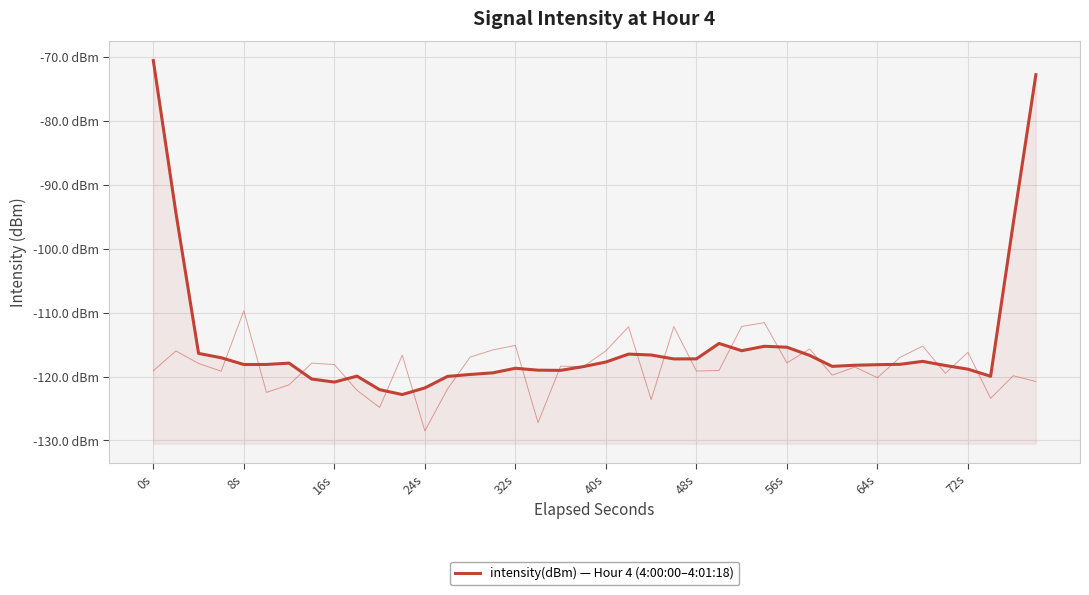

Reading left to right, what are all the values shown in this chart?

-70.6	-94.4	-116.4	-117.1	-118.1	-118.1	-117.9	-120.4	-120.9	-119.9	-122.1	-122.8	-121.8	-120.0	-119.7	-119.4	-118.7	-119.0	-119.0	-118.5	-117.7	-116.5	-116.6	-117.2	-117.2	-114.8	-116.0	-115.3	-115.4	-116.7	-118.4	-118.2	-118.1	-118.1	-117.6	-118.3	-118.9	-120.0	-96.1	-72.8